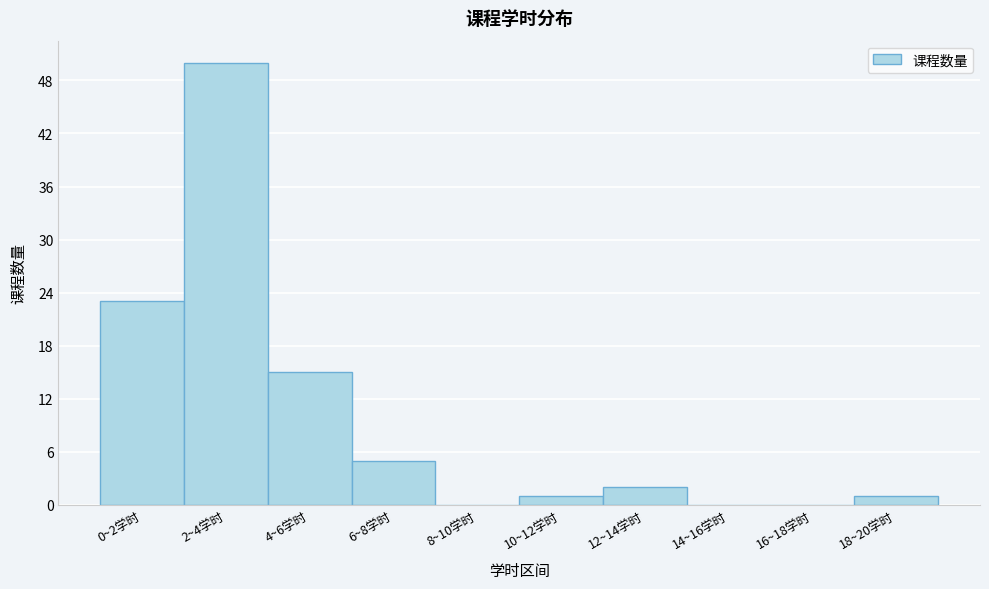

Reading right to left, what are all the values shown in this chart?

18~20学时=1	16~18学时=0	14~16学时=0	12~14学时=2	10~12学时=1	8~10学时=0	6~8学时=5	4~6学时=15	2~4学时=50	0~2学时=23